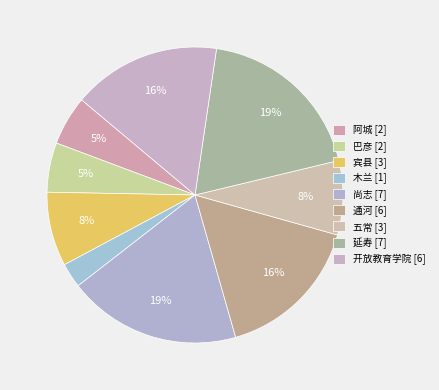

Is it true that 宾县 is 8% of the pie?

True